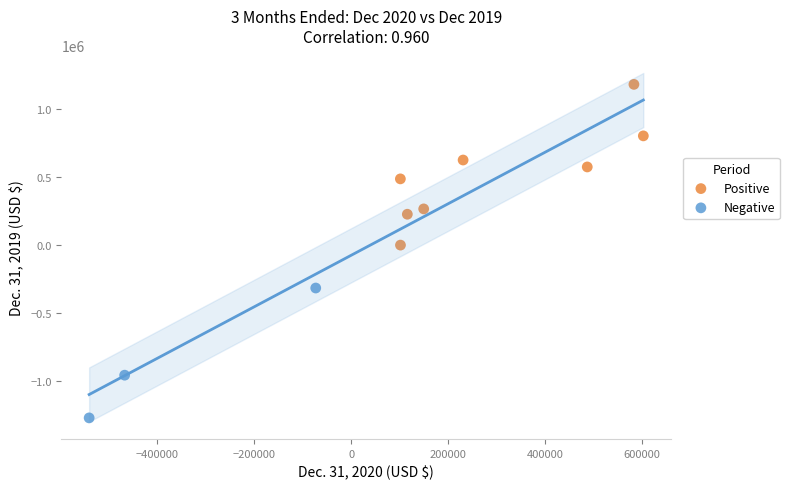

Which series reaches the minimum Y coordinate?

Negative